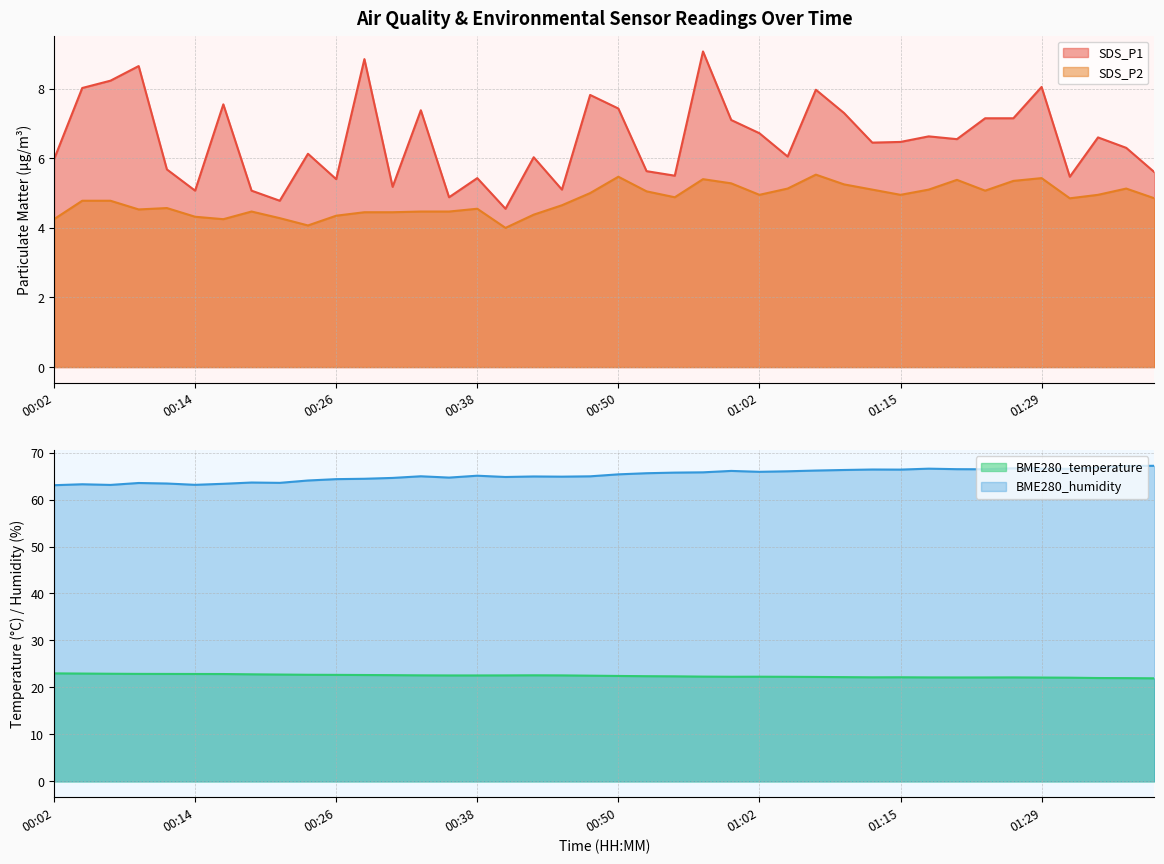

How many values in the BME280_temperature series exceed 22?

38